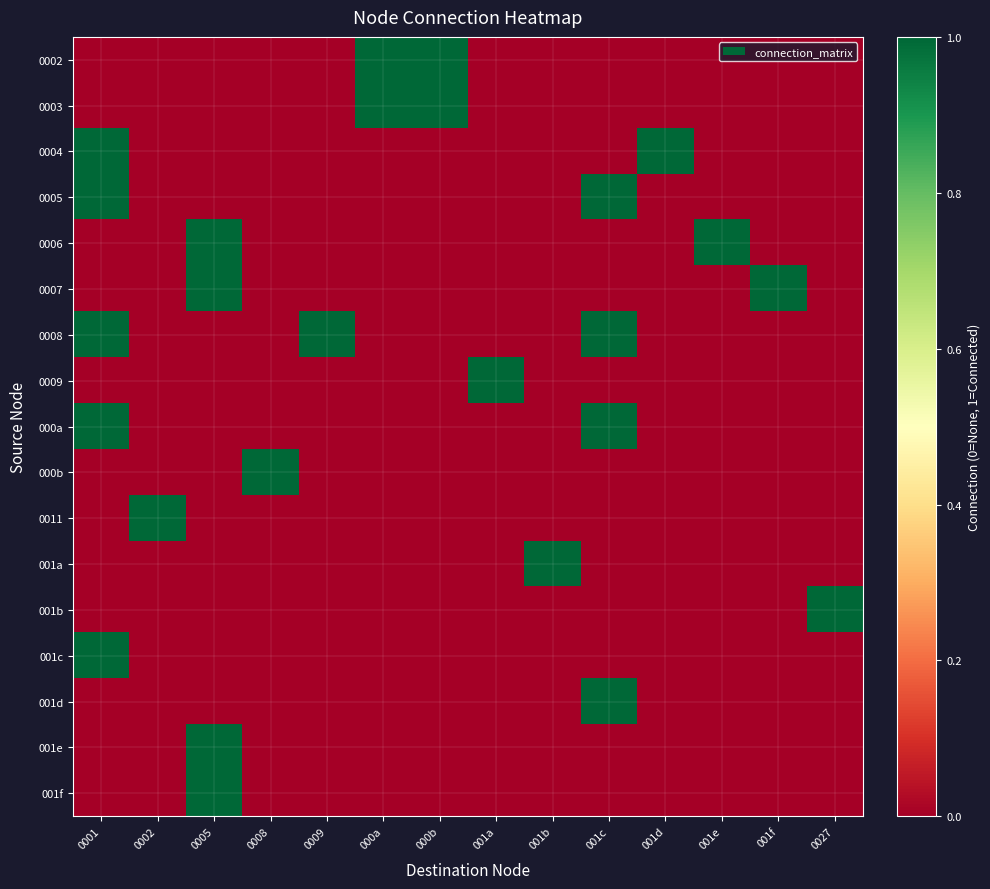

Reading right to left, what are all the values shown in this chart?

0002: 0027=0	001f=0	001e=0	001d=0	001c=0	001b=0	001a=0	000b=1	000a=1	0009=0	0008=0	0005=0	0002=0	0001=0
0003: 0027=0	001f=0	001e=0	001d=0	001c=0	001b=0	001a=0	000b=1	000a=1	0009=0	0008=0	0005=0	0002=0	0001=0
0004: 0027=0	001f=0	001e=0	001d=1	001c=0	001b=0	001a=0	000b=0	000a=0	0009=0	0008=0	0005=0	0002=0	0001=1
0005: 0027=0	001f=0	001e=0	001d=0	001c=1	001b=0	001a=0	000b=0	000a=0	0009=0	0008=0	0005=0	0002=0	0001=1
0006: 0027=0	001f=0	001e=1	001d=0	001c=0	001b=0	001a=0	000b=0	000a=0	0009=0	0008=0	0005=1	0002=0	0001=0
0007: 0027=0	001f=1	001e=0	001d=0	001c=0	001b=0	001a=0	000b=0	000a=0	0009=0	0008=0	0005=1	0002=0	0001=0
0008: 0027=0	001f=0	001e=0	001d=0	001c=1	001b=0	001a=0	000b=0	000a=0	0009=1	0008=0	0005=0	0002=0	0001=1
0009: 0027=0	001f=0	001e=0	001d=0	001c=0	001b=0	001a=1	000b=0	000a=0	0009=0	0008=0	0005=0	0002=0	0001=0
000a: 0027=0	001f=0	001e=0	001d=0	001c=1	001b=0	001a=0	000b=0	000a=0	0009=0	0008=0	0005=0	0002=0	0001=1
000b: 0027=0	001f=0	001e=0	001d=0	001c=0	001b=0	001a=0	000b=0	000a=0	0009=0	0008=1	0005=0	0002=0	0001=0
0011: 0027=0	001f=0	001e=0	001d=0	001c=0	001b=0	001a=0	000b=0	000a=0	0009=0	0008=0	0005=0	0002=1	0001=0
001a: 0027=0	001f=0	001e=0	001d=0	001c=0	001b=1	001a=0	000b=0	000a=0	0009=0	0008=0	0005=0	0002=0	0001=0
001b: 0027=1	001f=0	001e=0	001d=0	001c=0	001b=0	001a=0	000b=0	000a=0	0009=0	0008=0	0005=0	0002=0	0001=0
001c: 0027=0	001f=0	001e=0	001d=0	001c=0	001b=0	001a=0	000b=0	000a=0	0009=0	0008=0	0005=0	0002=0	0001=1
001d: 0027=0	001f=0	001e=0	001d=0	001c=1	001b=0	001a=0	000b=0	000a=0	0009=0	0008=0	0005=0	0002=0	0001=0
001e: 0027=0	001f=0	001e=0	001d=0	001c=0	001b=0	001a=0	000b=0	000a=0	0009=0	0008=0	0005=1	0002=0	0001=0
001f: 0027=0	001f=0	001e=0	001d=0	001c=0	001b=0	001a=0	000b=0	000a=0	0009=0	0008=0	0005=1	0002=0	0001=0